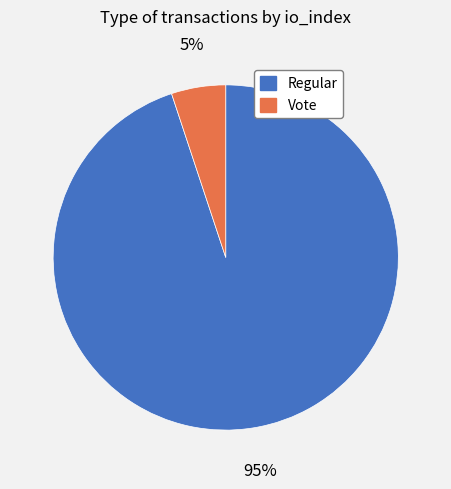

Does Regular account for over 50% of the chart?

Yes